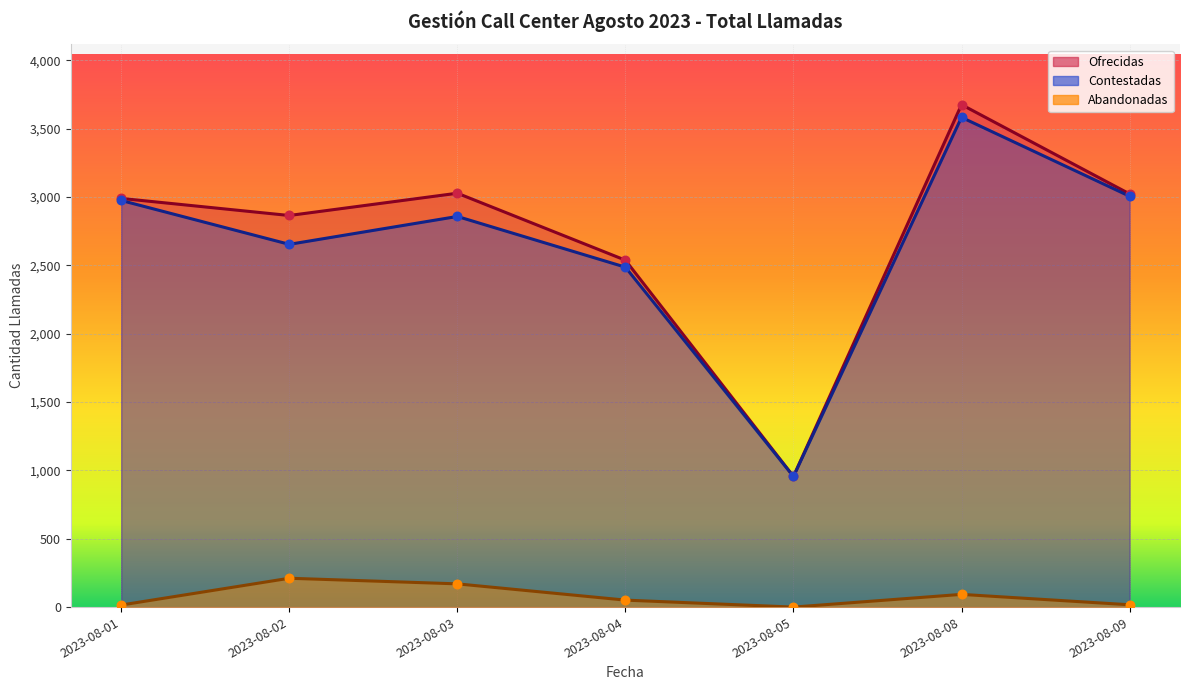

Which series contains the lowest Y value?

Abandonadas